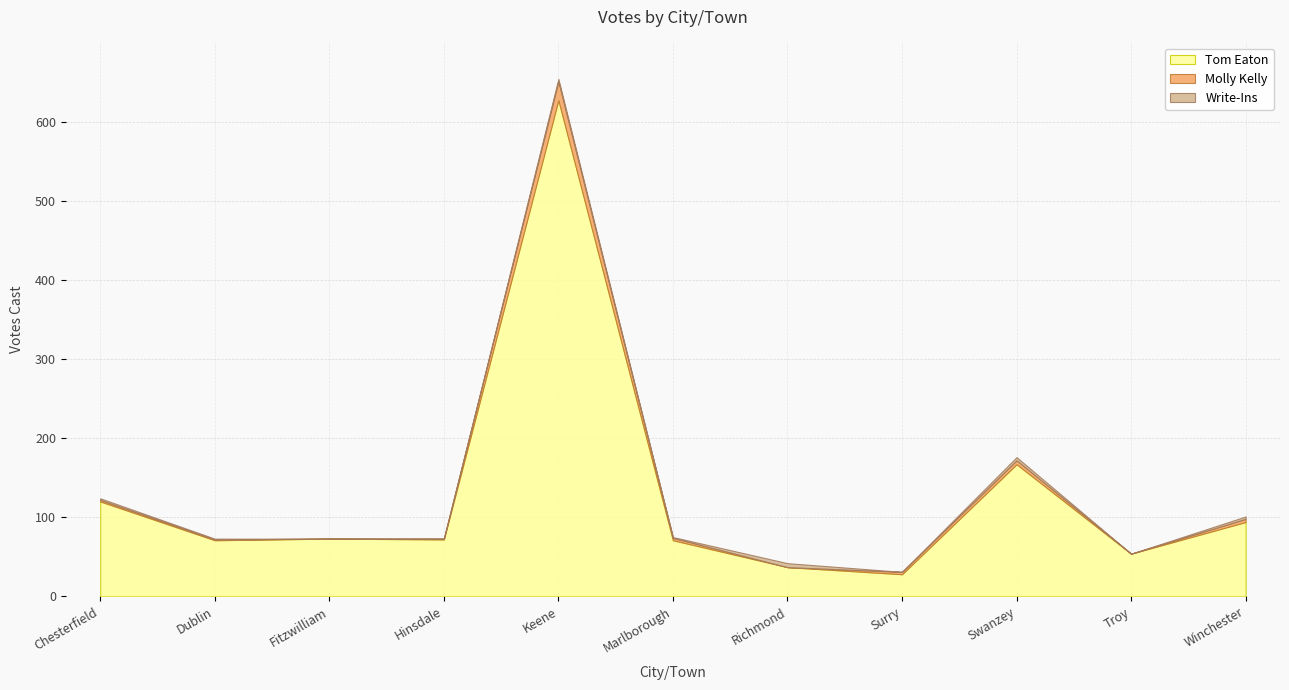

What are all the series names shown in the legend?

Tom Eaton, Molly Kelly, Write-Ins